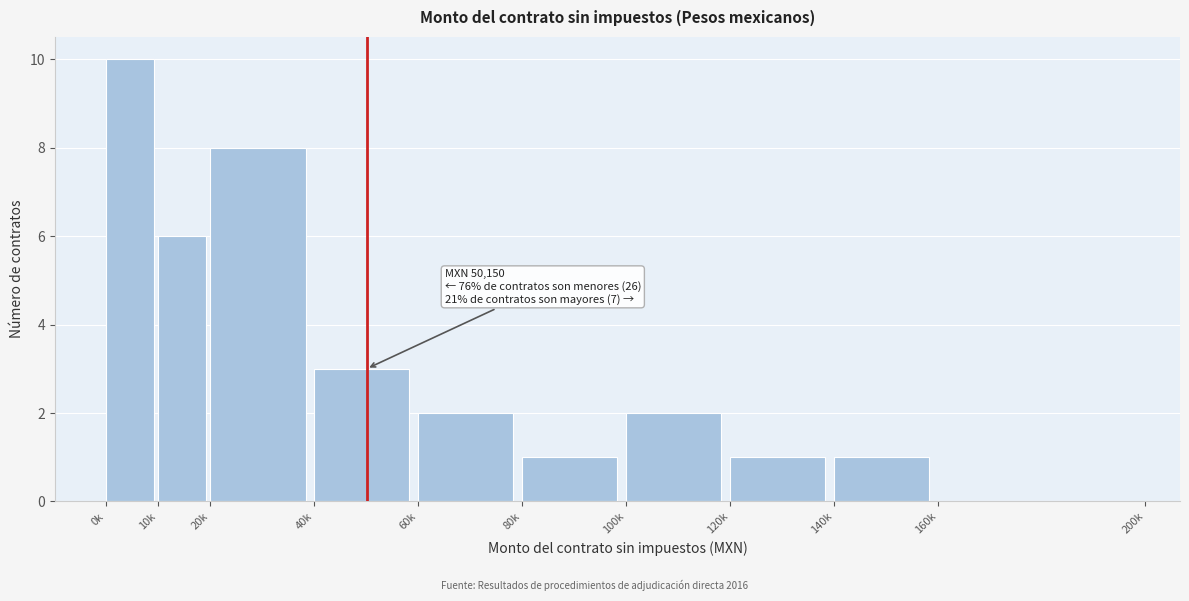

Reading left to right, extract all data points from this chart.

0k=10	10k=6	20k=8	40k=3	60k=2	80k=1	100k=2	120k=1	140k=1	160k=0